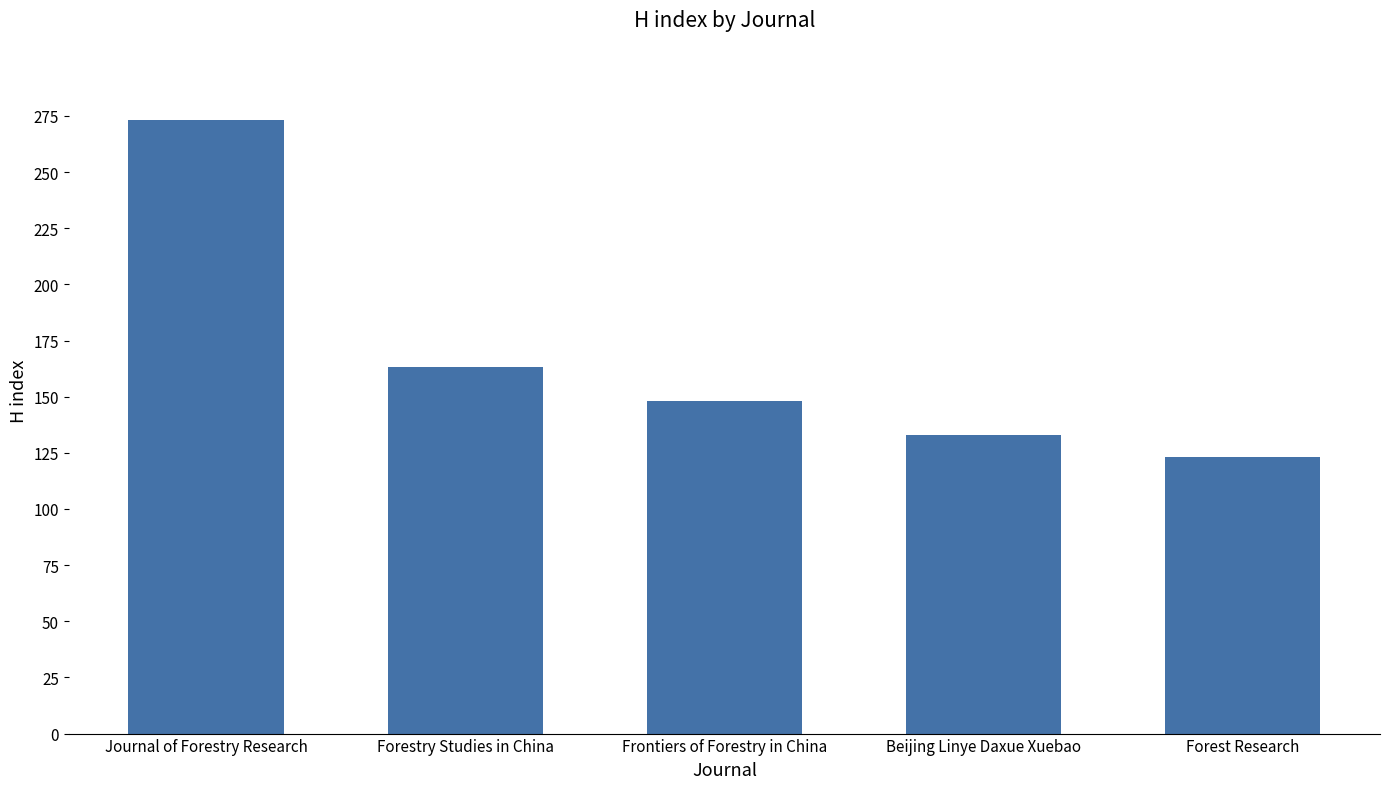

Is it true that the value at Forestry Studies in China is 163?

True